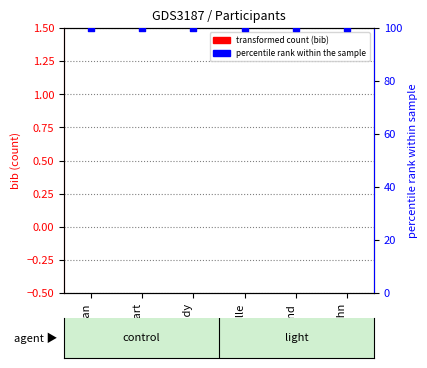

Is the value of percentile rank within the sample at John greater than the value of bib at Michelle?

Yes